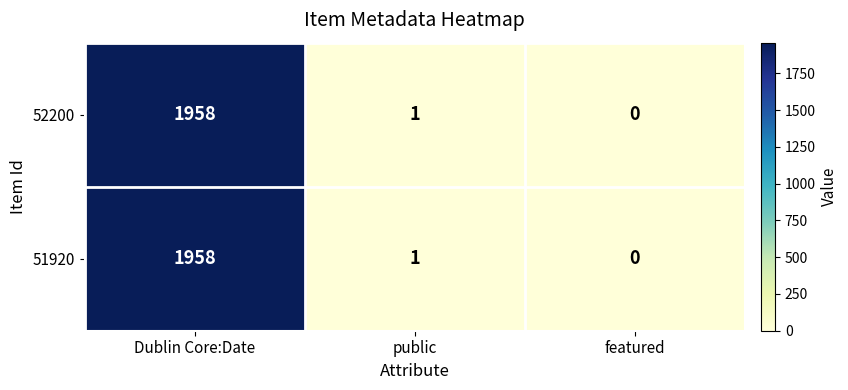

The value of 52200 at Dublin Core:Date is 1958. True or false?

True